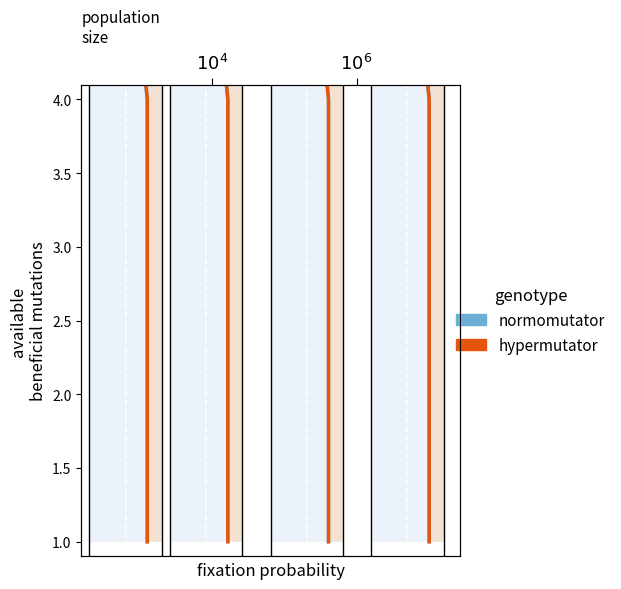

True or false: hypermutator has more than 0 interior local peaks.

False